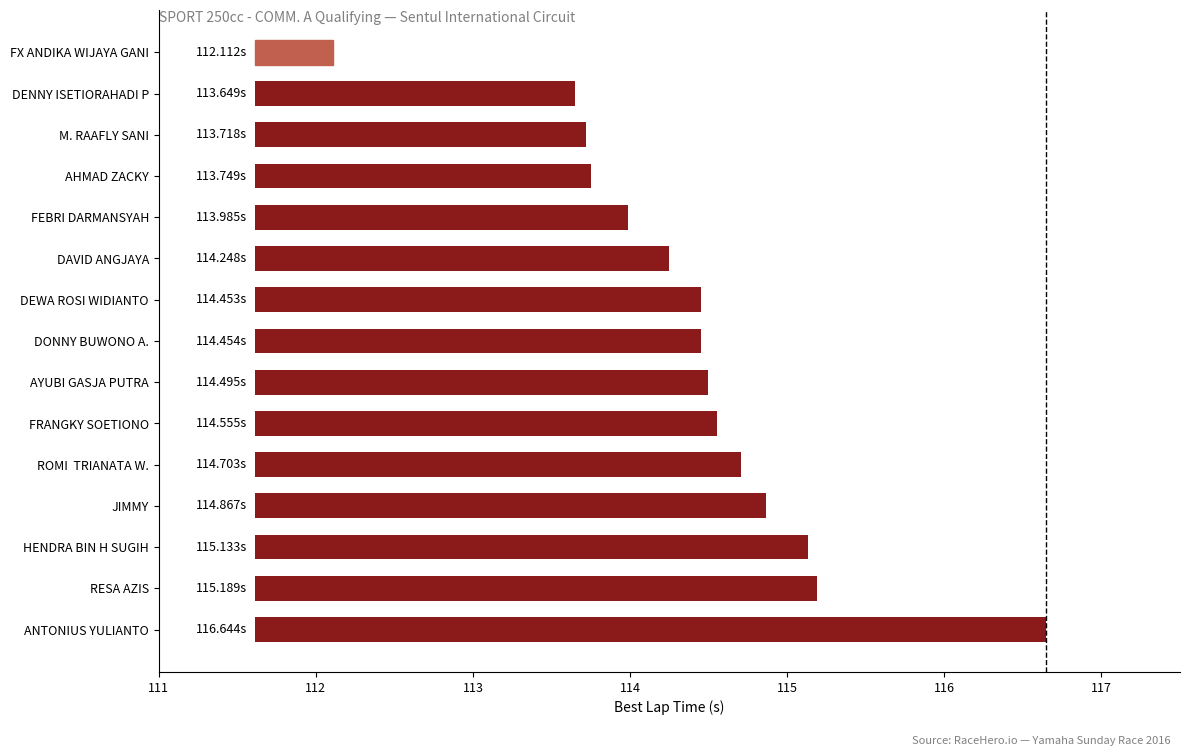

What position from the left is FRANGKY SOETIONO?

10